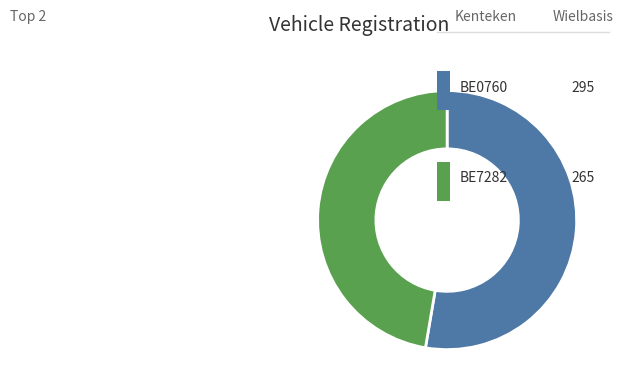

What is the ratio of the value at BE7282 to the value at BE0760?

0.9